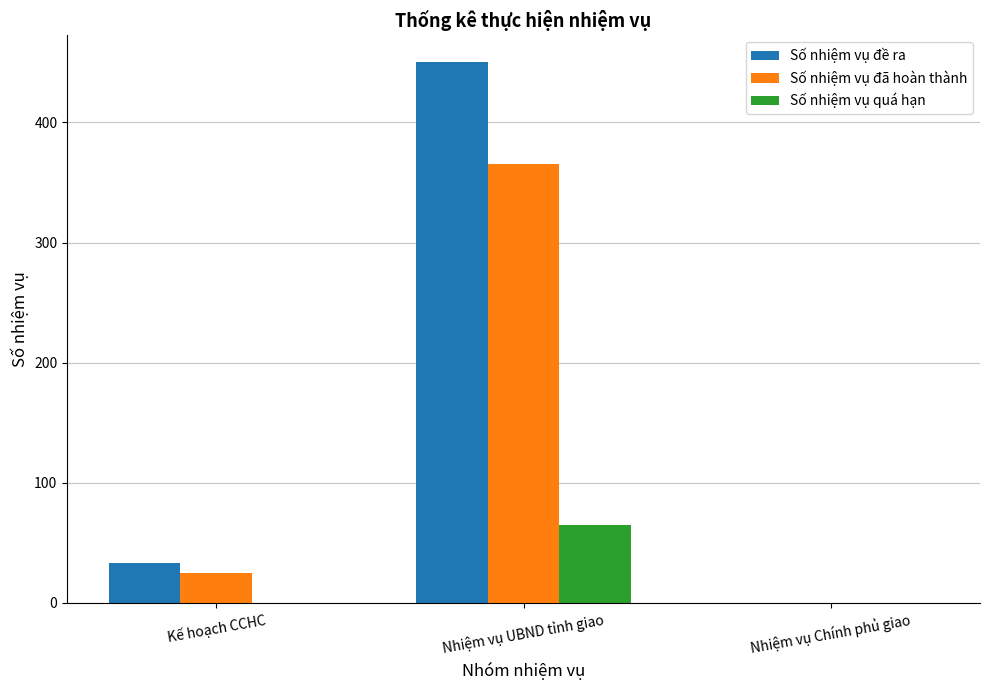

Between Kế hoạch CCHC and Nhiệm vụ UBND tỉnh giao, which series saw the biggest shift?

Số nhiệm vụ đề ra